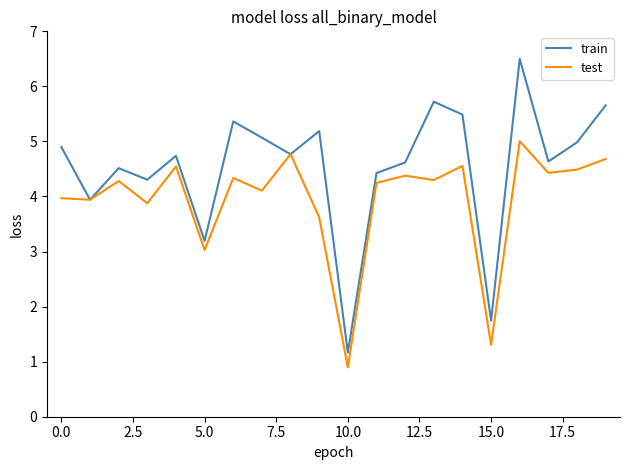

Which series has the largest range (max minus min)?

train